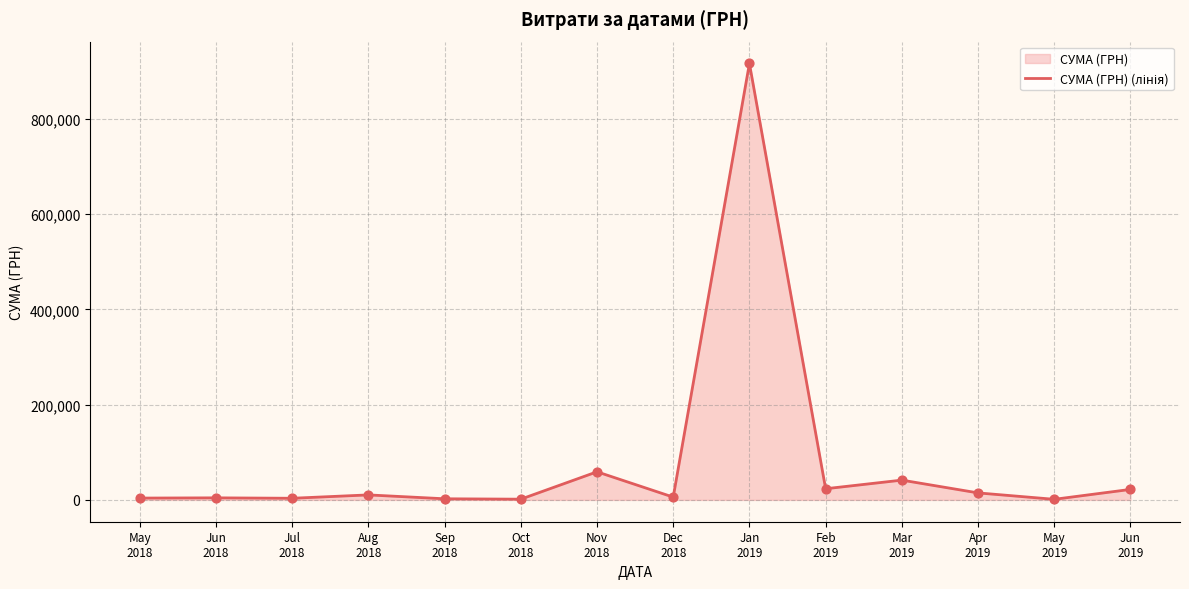

What is the change in value from Dec
2018 to May
2019?

-4598.9